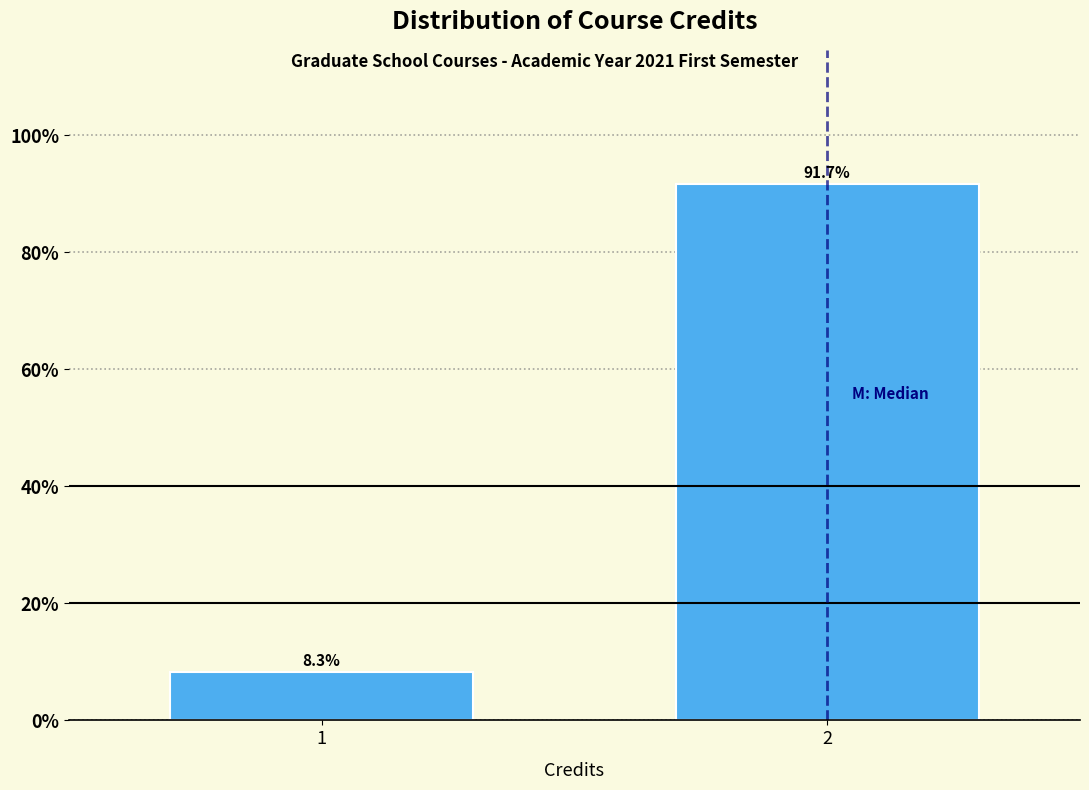

Reading right to left, what are all the values shown in this chart?

2=91.7	1=8.3